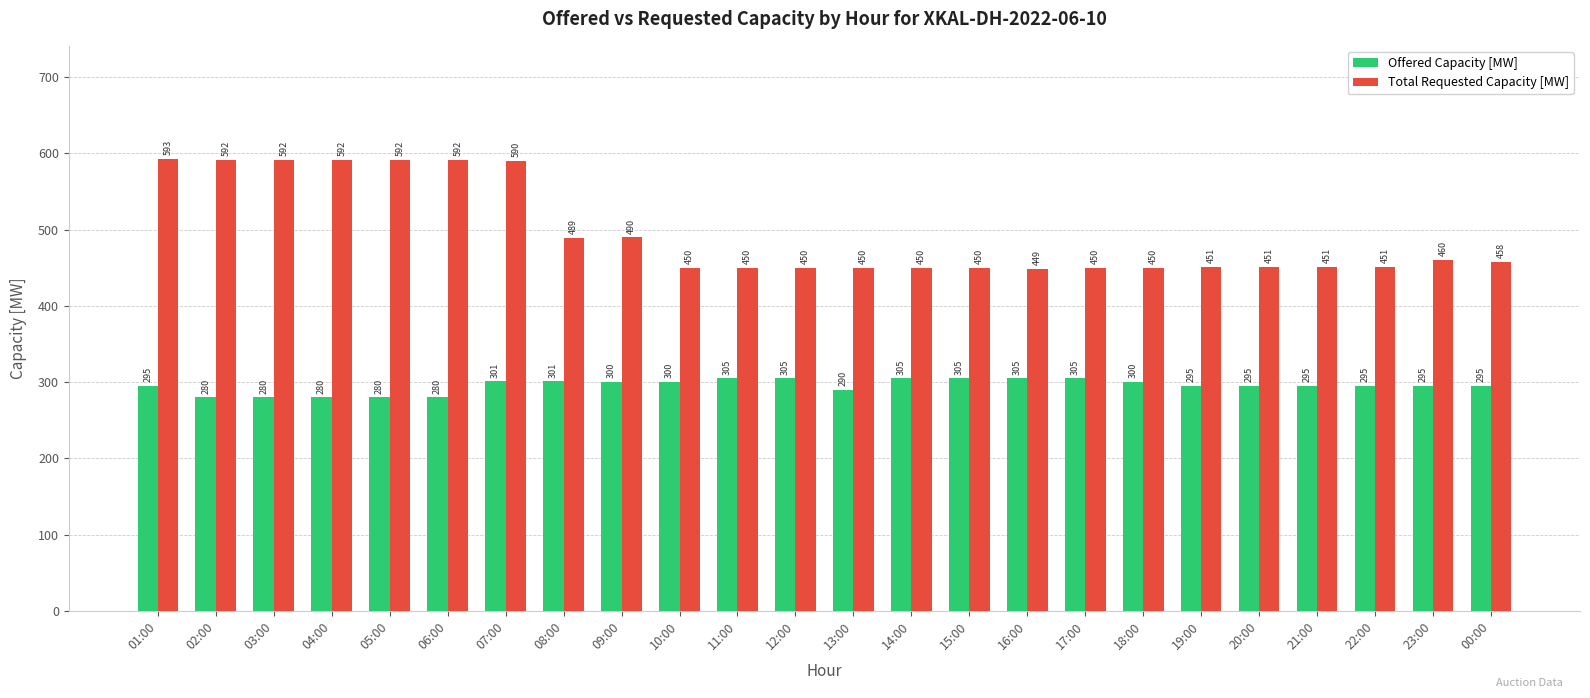

What is the total value across all series at 19:00?

746